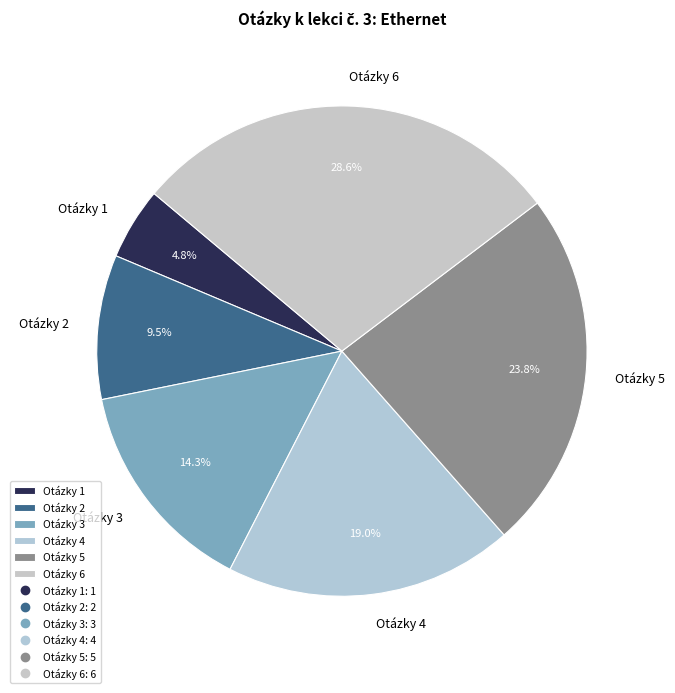

Which category has the biggest portion of the pie?

Otázky 6